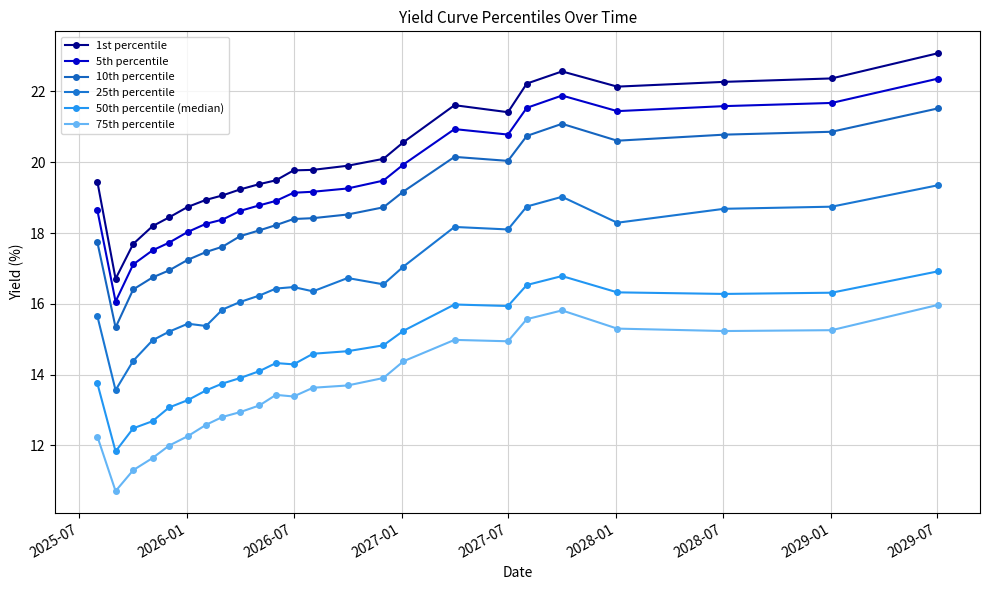

At how many categories does at least one series exceed 16?

24